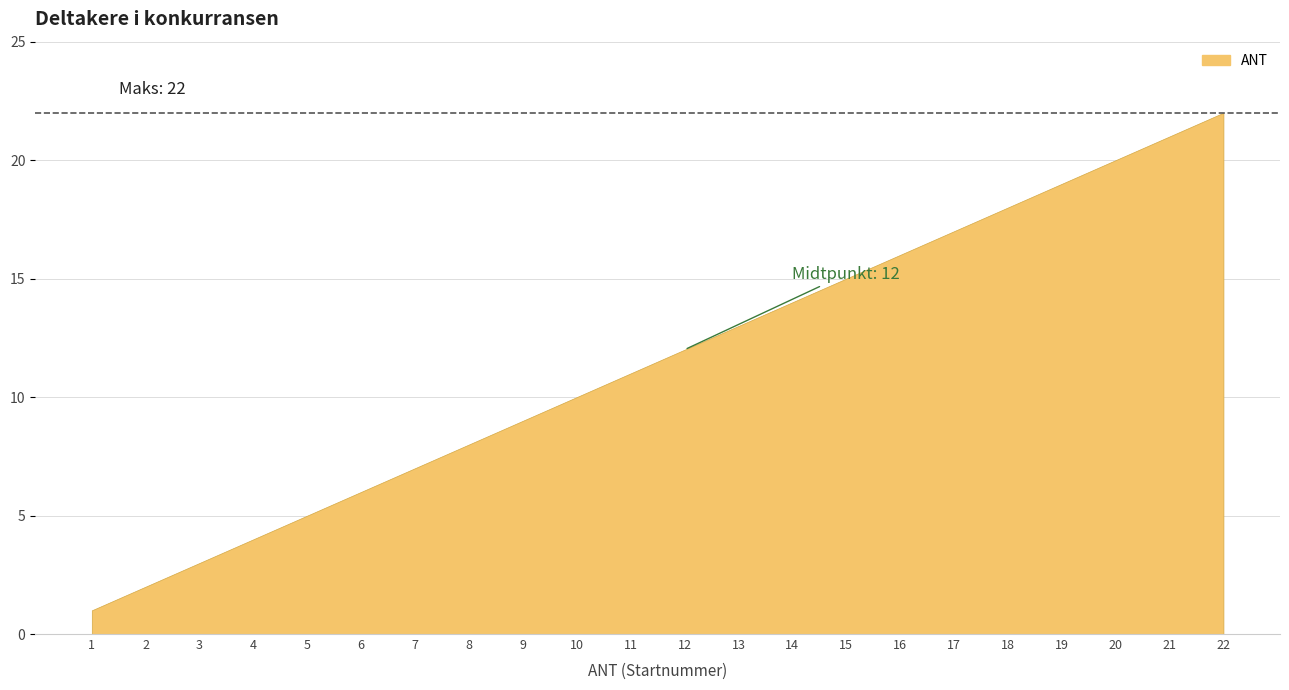

What is the change in value from 6 to 8?

+2